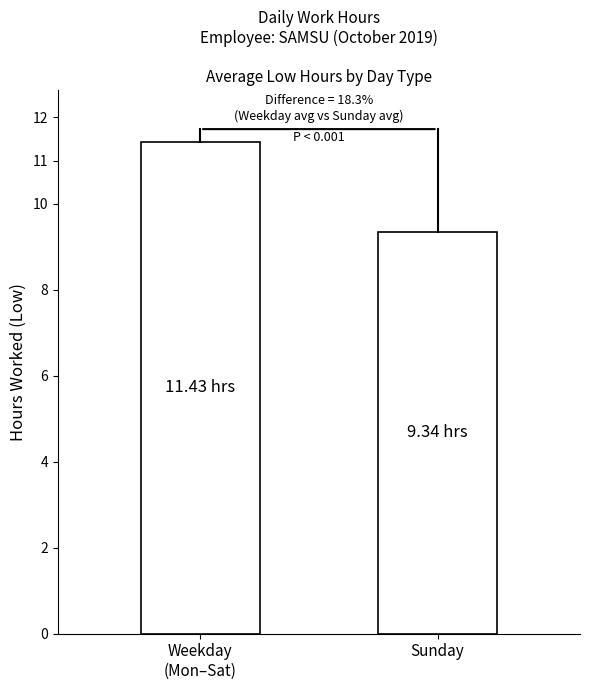

Between Sunday and Weekday
(Mon–Sat), which is larger?

Weekday
(Mon–Sat)